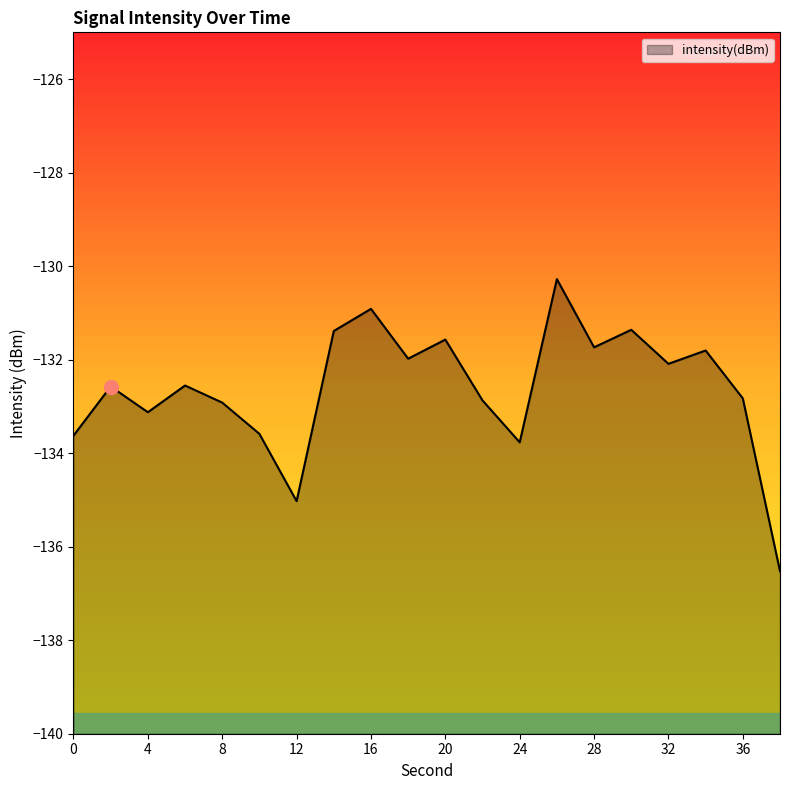

Between 30 and 8, which is larger?

30